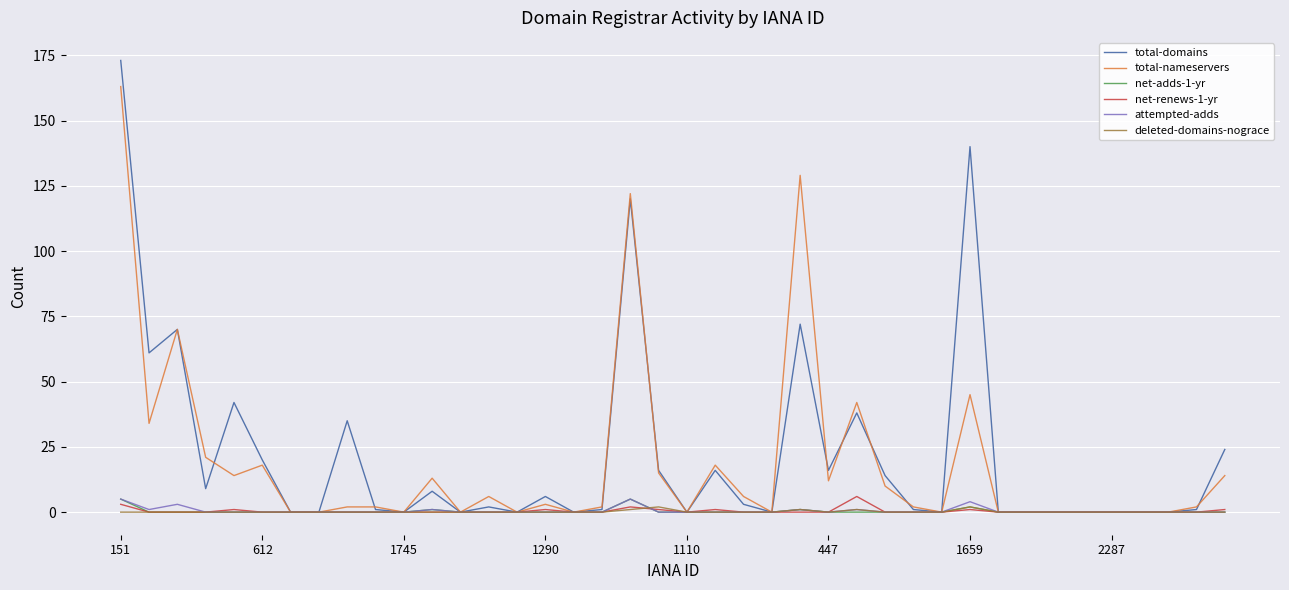

Which series has the largest range (max minus min)?

total-domains